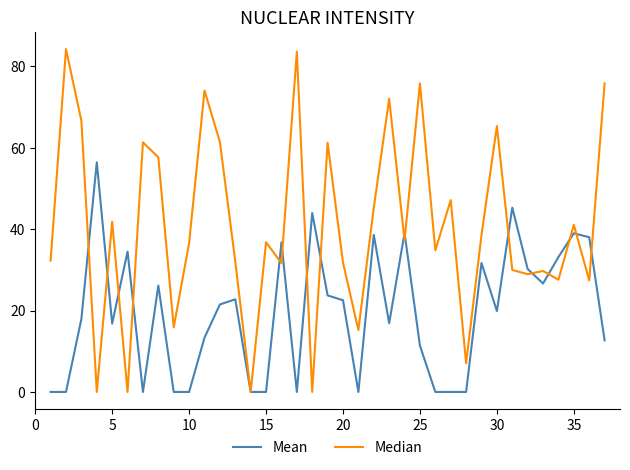

List the series in order of their peak value, lowest first.

Mean, Median